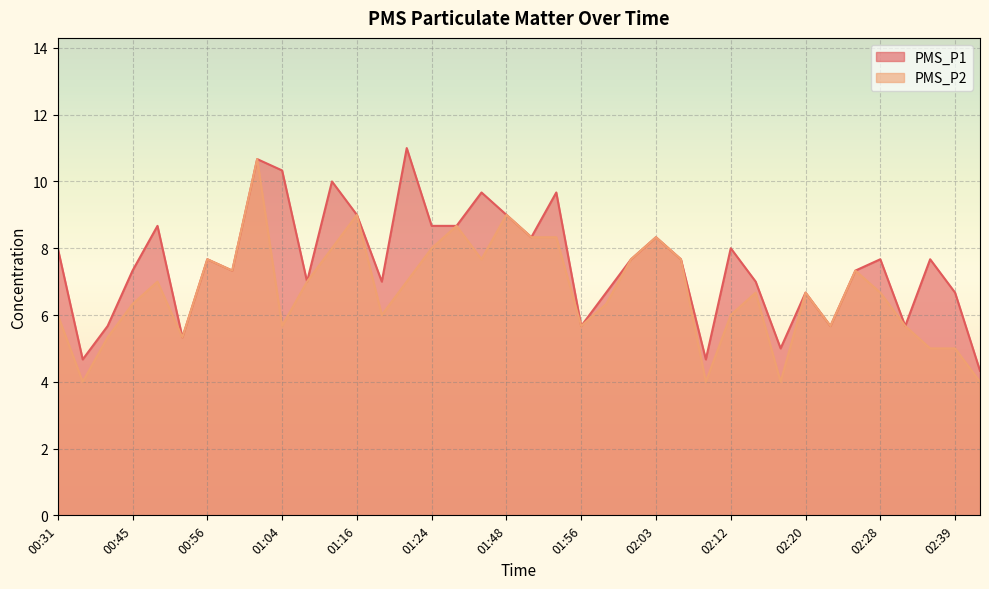

How many lines are shown in the chart?

2